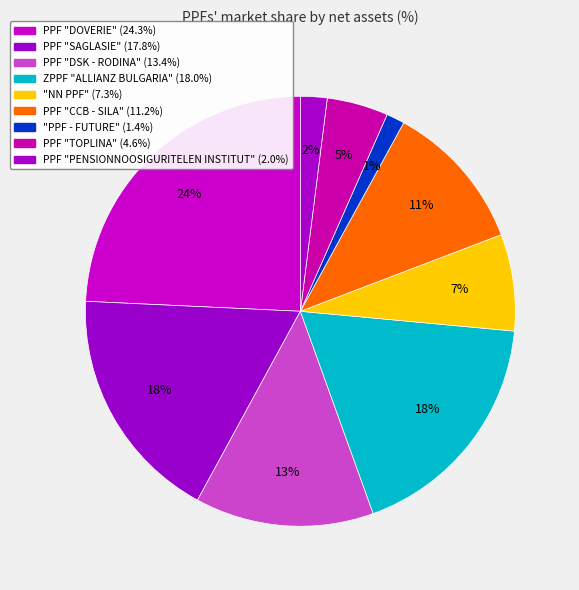

Is it true that PPF "CCB - SILA" is 21% of the pie?

False